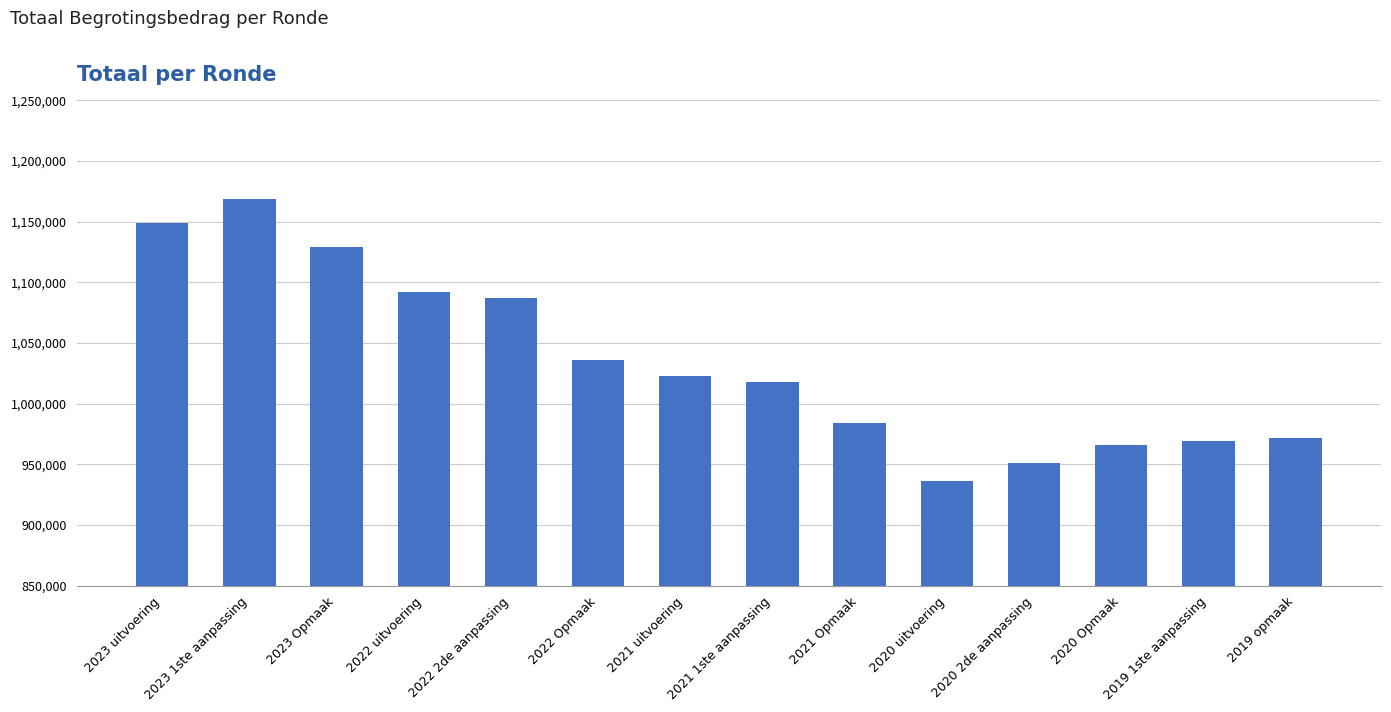

What is the label of the 1st bar from the left?

2023 uitvoering